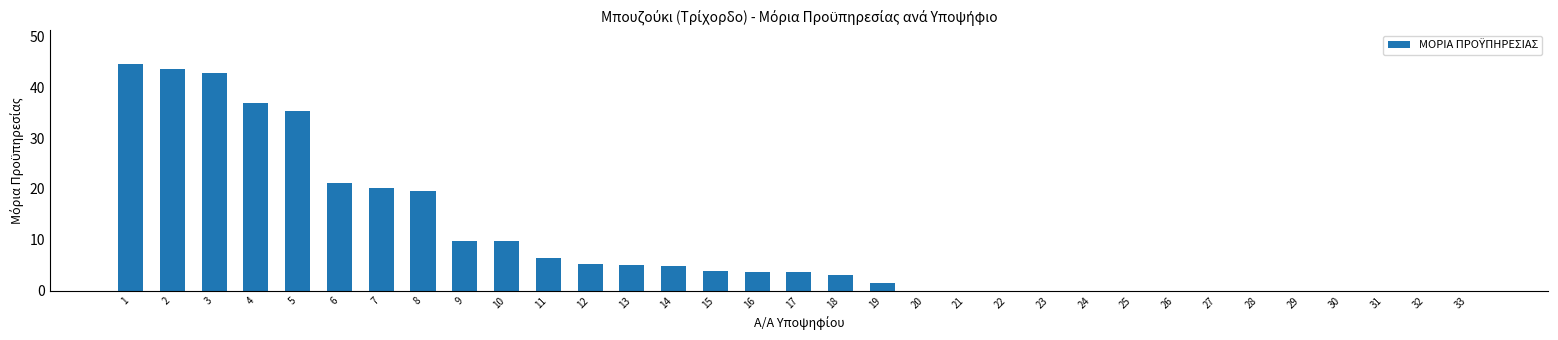

Which has a higher value, 3 or 11?

3